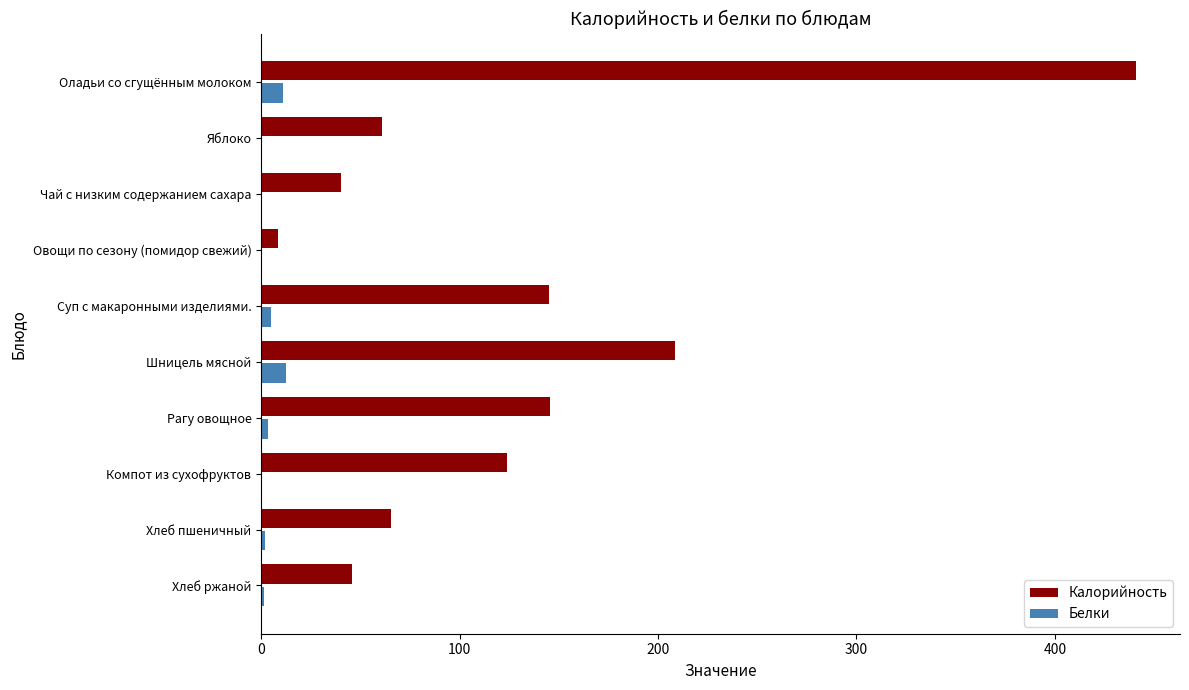

What is the maximum value for Калорийность?

441.0